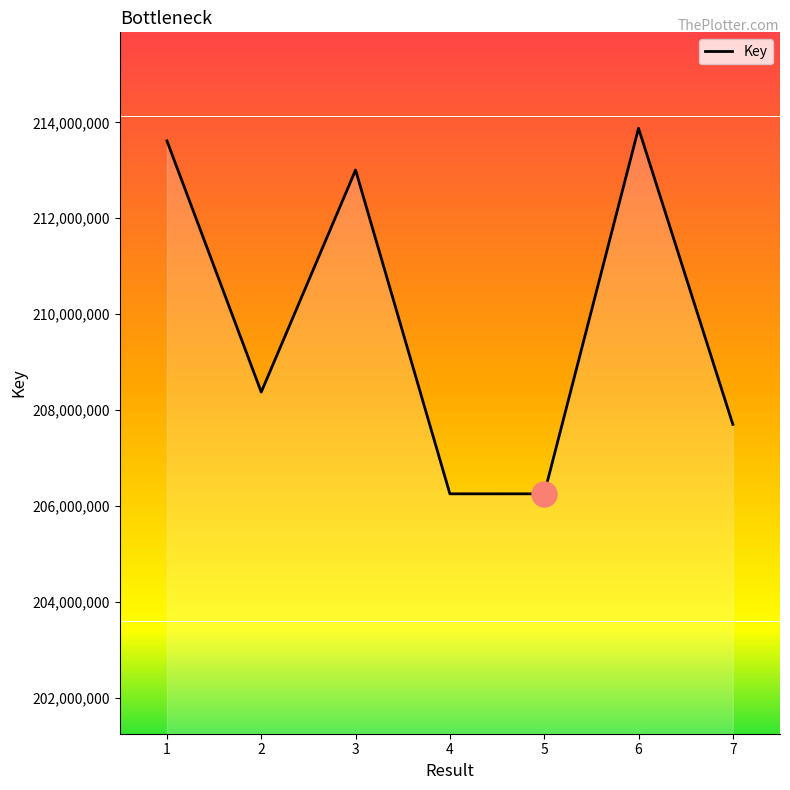

How many data points are less than 208377332?

3